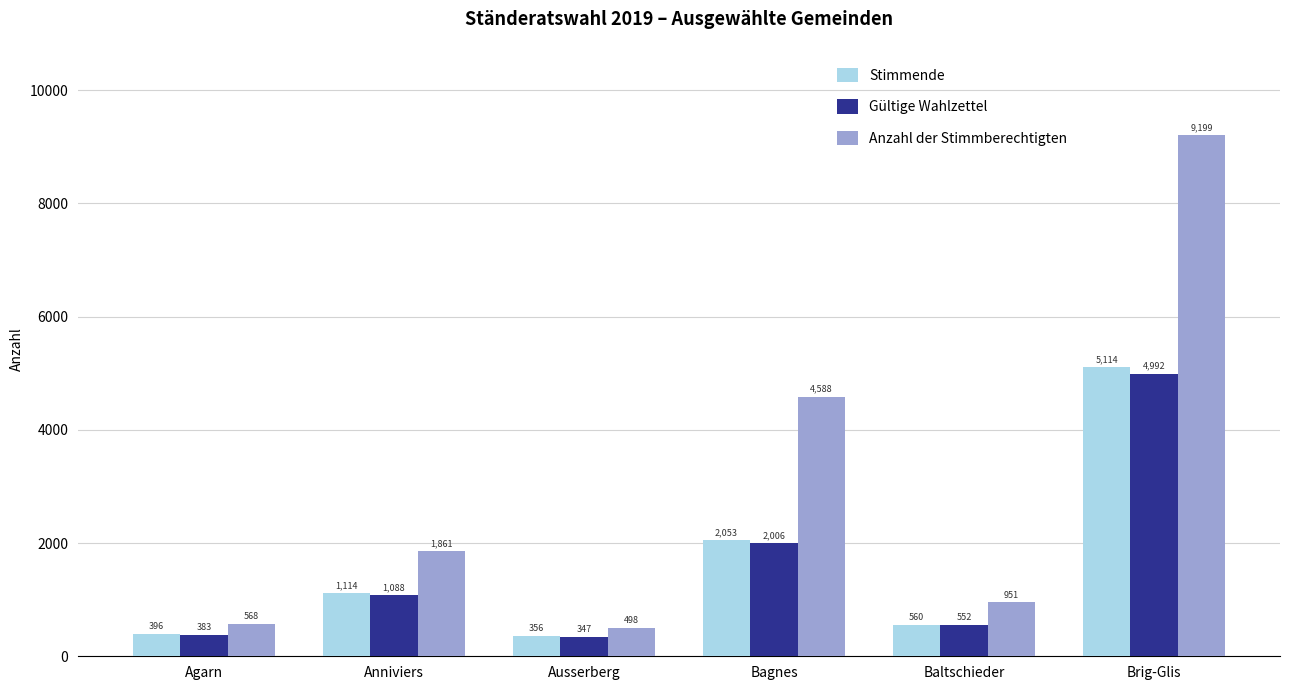

Reading right to left, list all the values displayed in this chart.

Stimmende: Brig-Glis=5114	Baltschieder=560	Bagnes=2053	Ausserberg=356	Anniviers=1114	Agarn=396
Gültige Wahlzettel: Brig-Glis=4992	Baltschieder=552	Bagnes=2006	Ausserberg=347	Anniviers=1088	Agarn=383
Anzahl der Stimmberechtigten: Brig-Glis=9199	Baltschieder=951	Bagnes=4588	Ausserberg=498	Anniviers=1861	Agarn=568